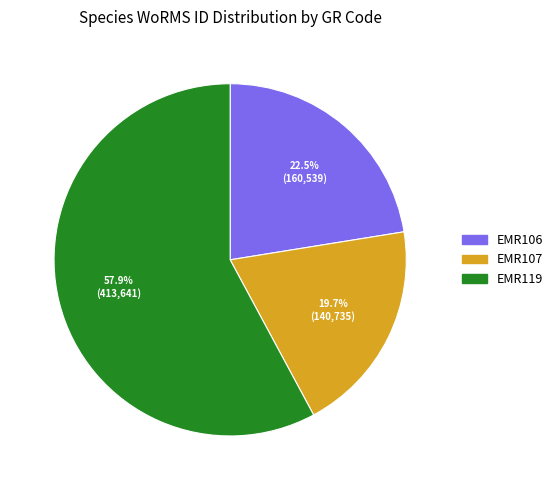

What percentage is NOT represented by EMR106?

77.5%